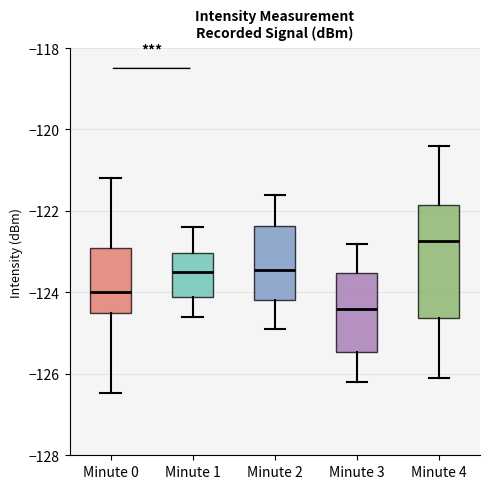

Which box is the tallest, from its lower edge to its upper edge?

Minute 4